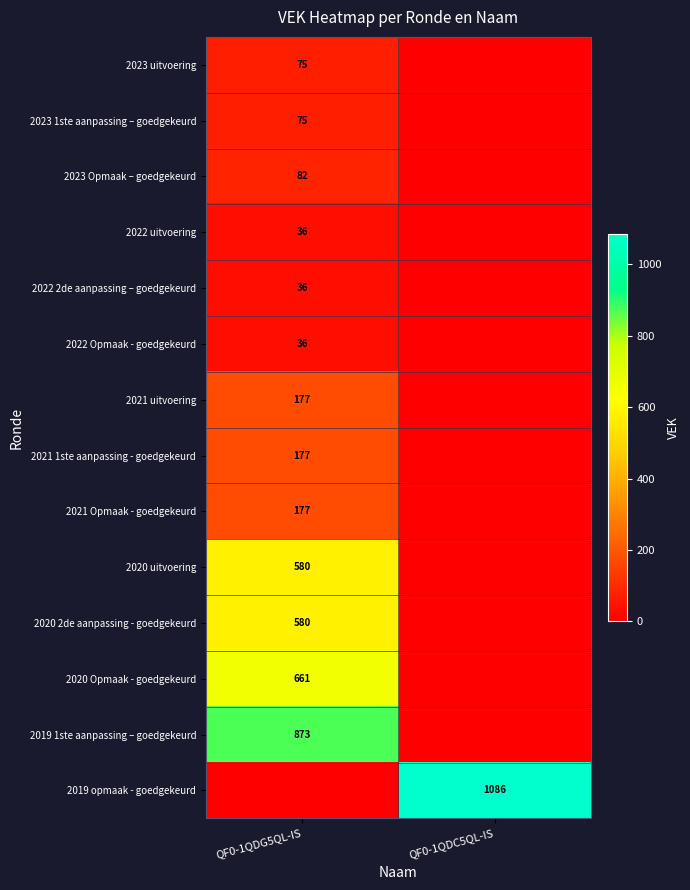

Is it true that 2022 2de aanpassing – goedgekeurd equals 60 at QF0-1QDG5QL-IS?

False